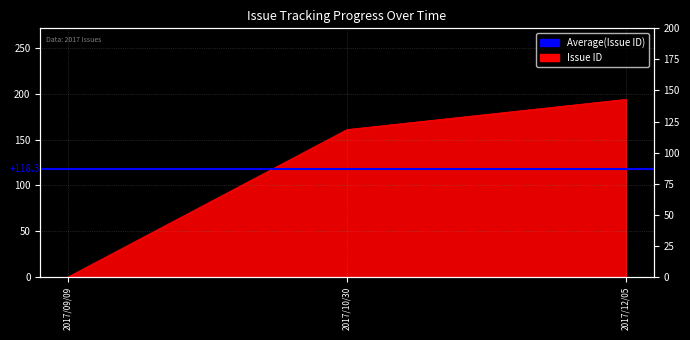

What is the average value?

118